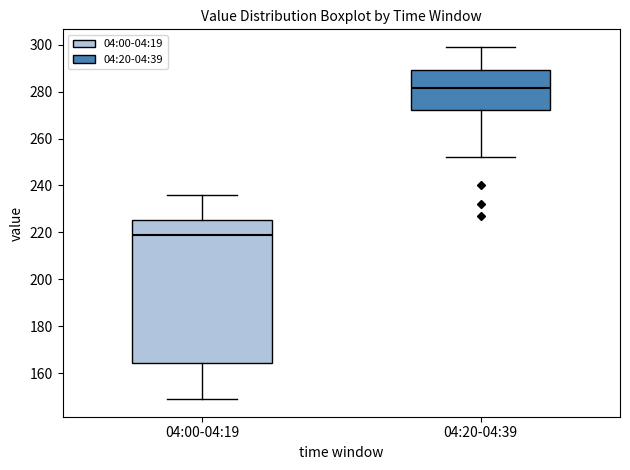

Which box's median line is the lowest?

04:00-04:19